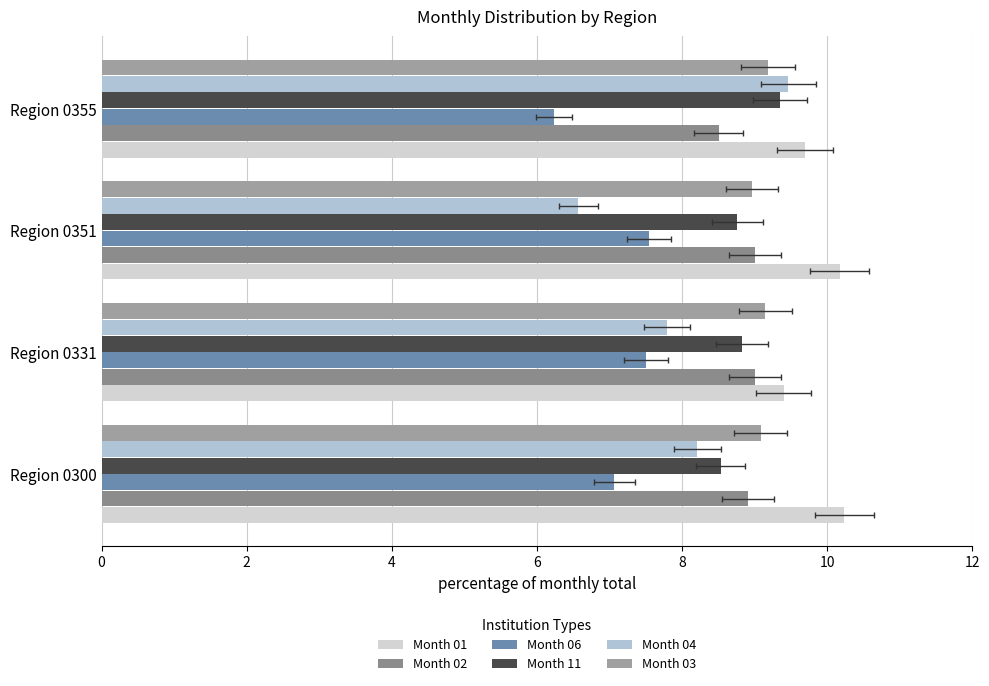

What is the sum of all Month 06 values?

28.4